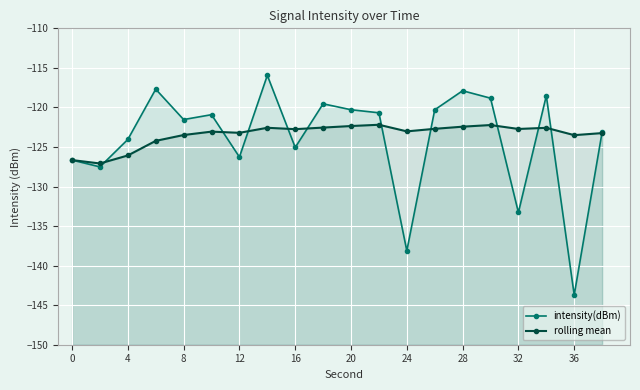

What is the value of the intensity(dBm) point at the 1st from the left?

-126.7